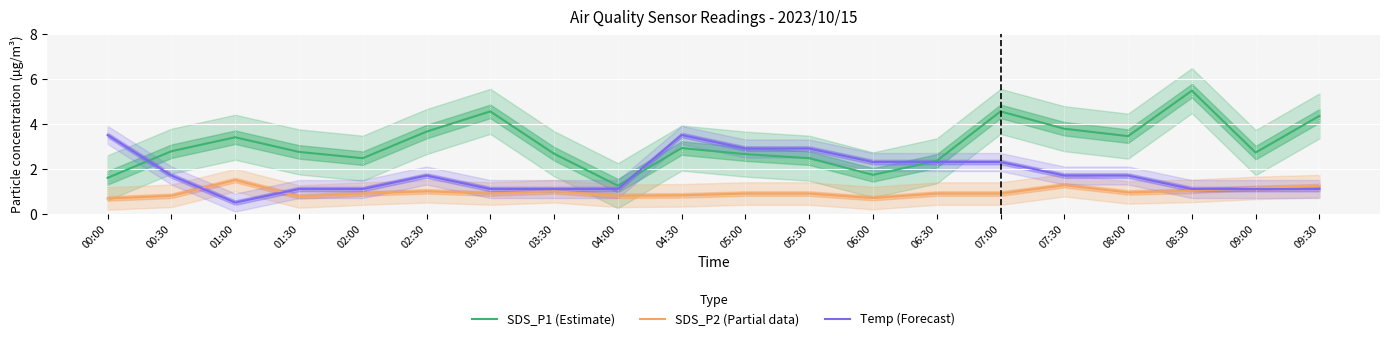

What is the label of the 3rd point from the right?

08:30